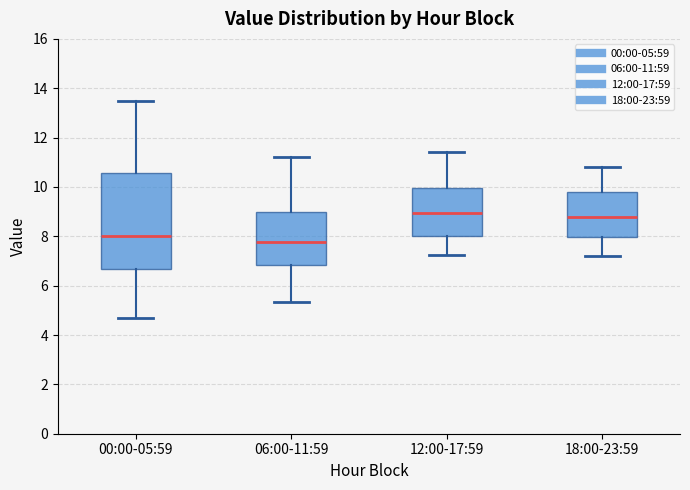

Reading left to right, read every box against the y-axis: the position of its median line, the range the box covers, and the ends of its whiskers. The values are not printed on the chart, so give them approximately, as read against the axis.

00:00-05:59: median 8.0, box 6.6 to 10.6, whiskers 4.8 to 13.6
06:00-11:59: median 7.8, box 6.8 to 9.0, whiskers 5.4 to 11.2
12:00-17:59: median 9.0, box 8.0 to 10.0, whiskers 7.2 to 11.4
18:00-23:59: median 8.8, box 8.0 to 9.8, whiskers 7.2 to 10.8